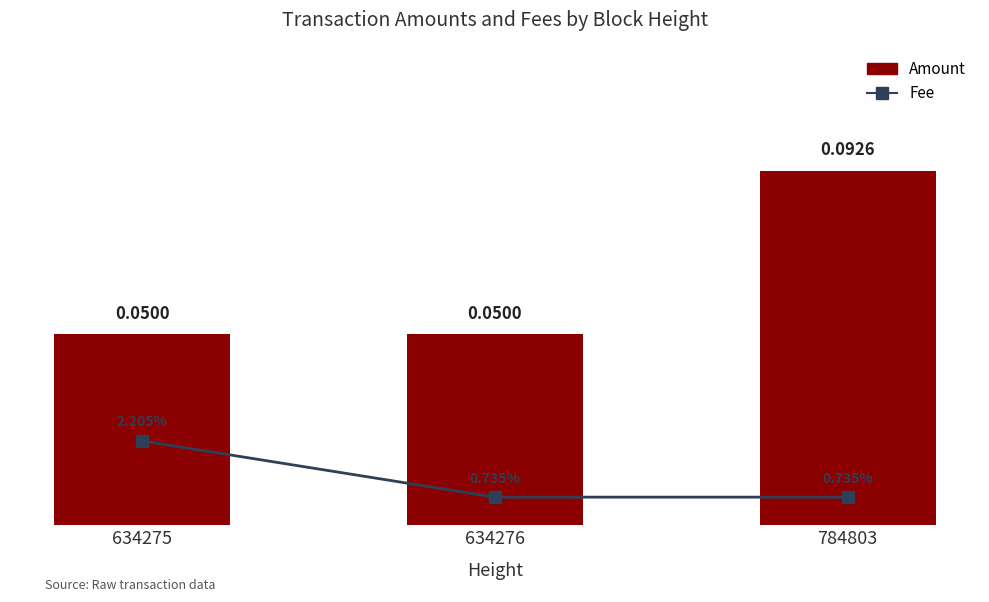

Between 634276 and 784803, which series saw the biggest shift?

Amount